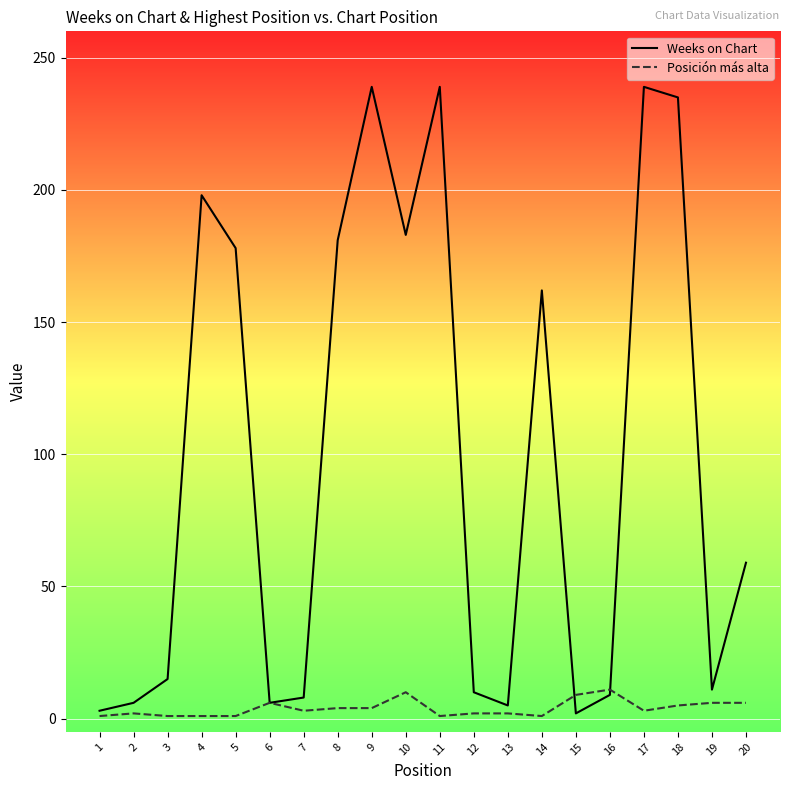

At 17, list the series in order from largest to smallest.

Weeks on Chart, Posición más alta